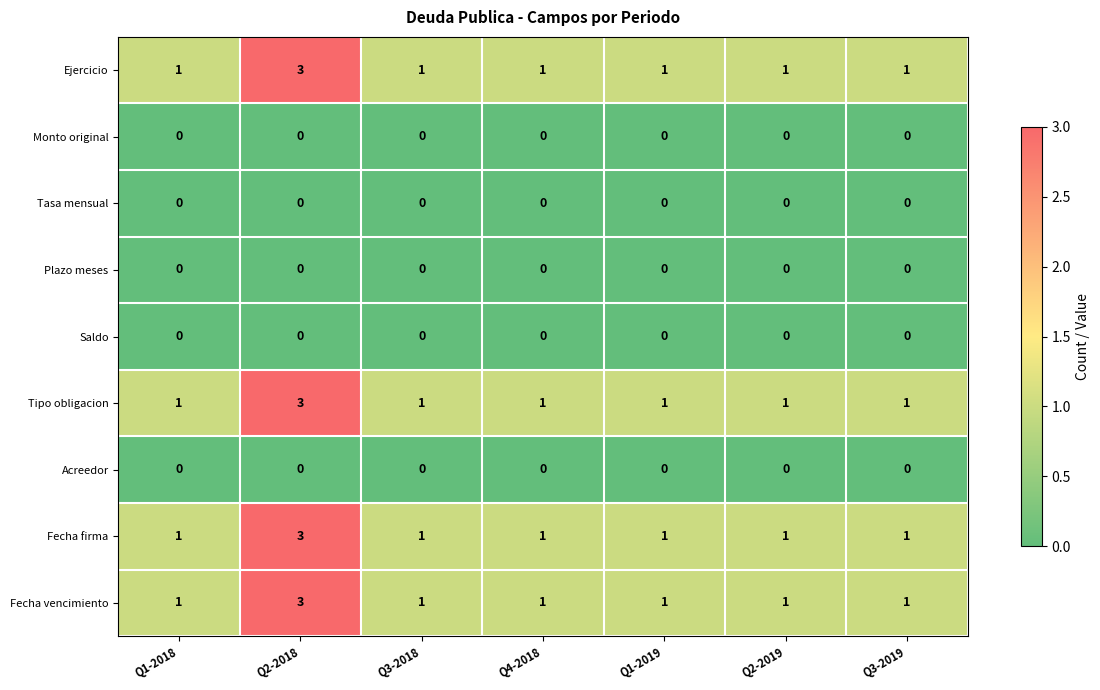

At which category is the sum across all series the highest?

Q2-2018